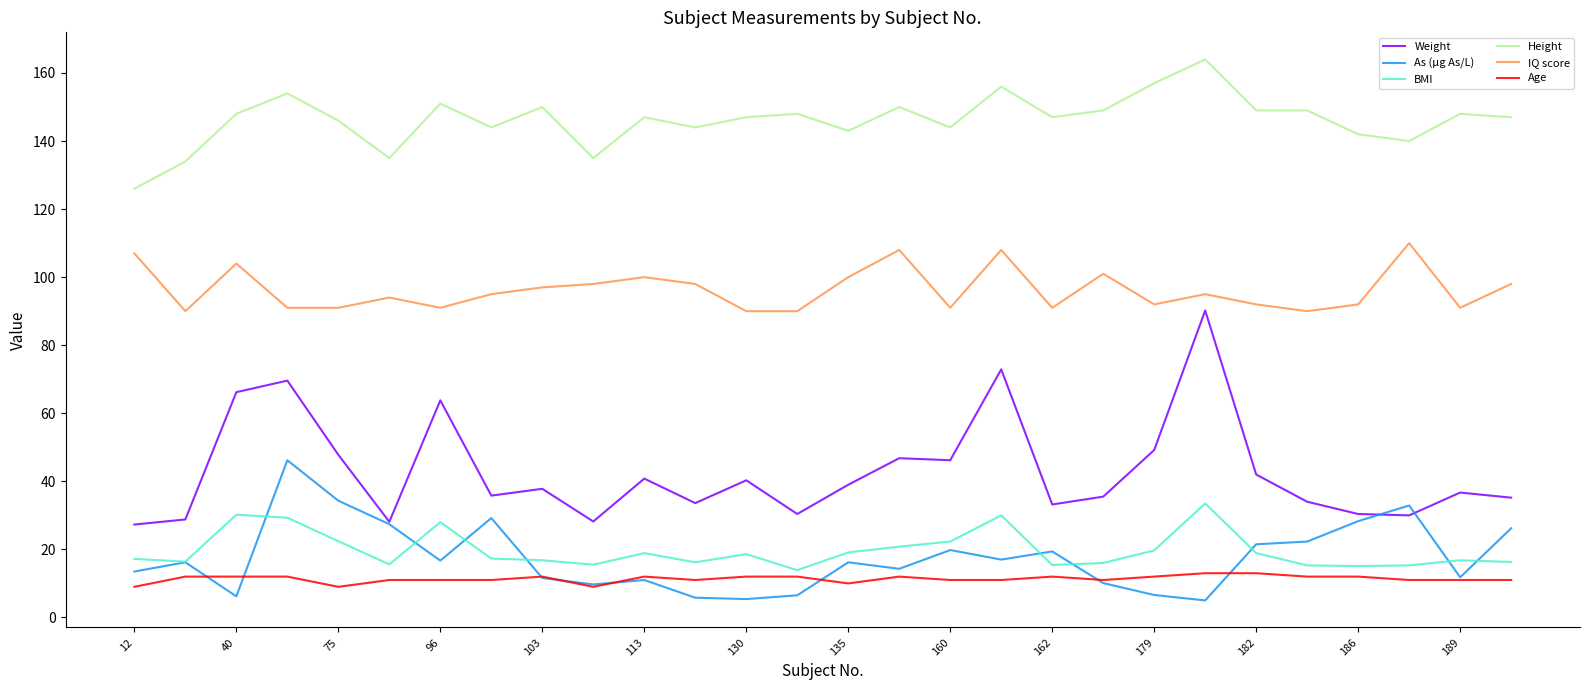

Which series has the largest range (max minus min)?

Weight